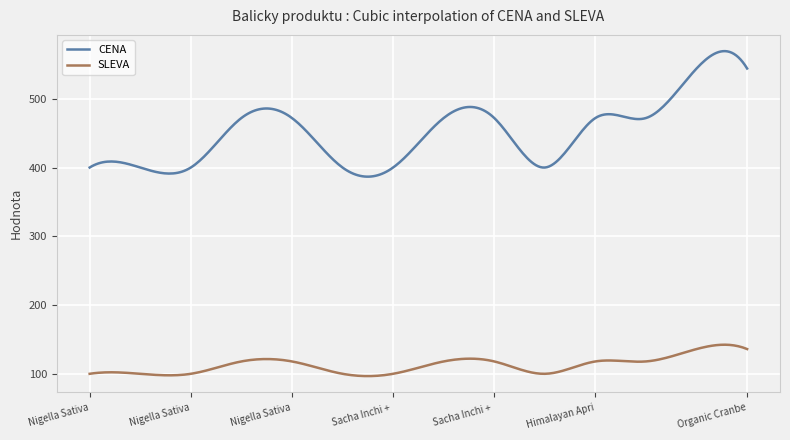

True or false: SLEVA and CENA cross at least once.

False